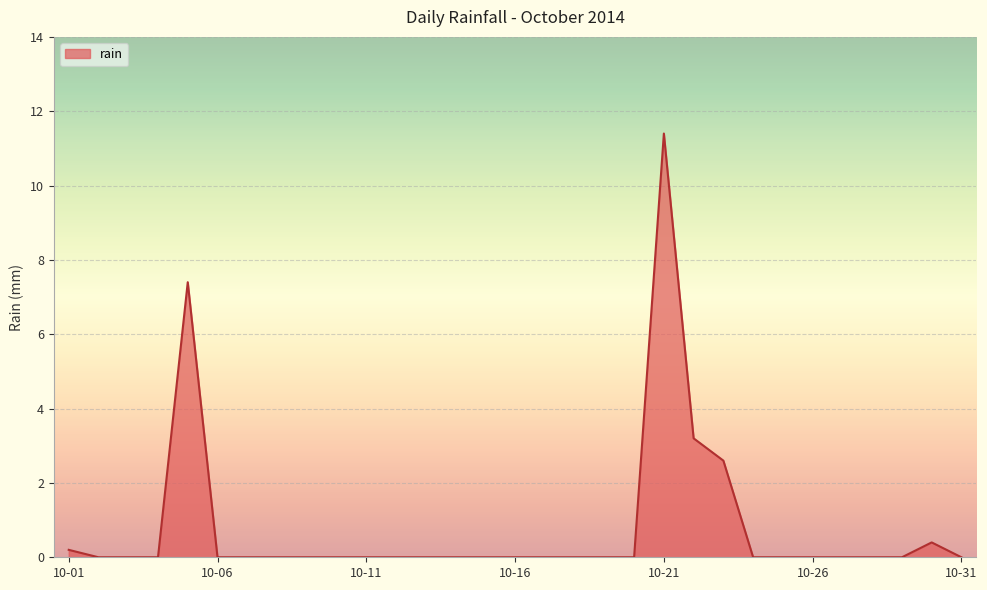

What is the greatest value displayed?

11.4